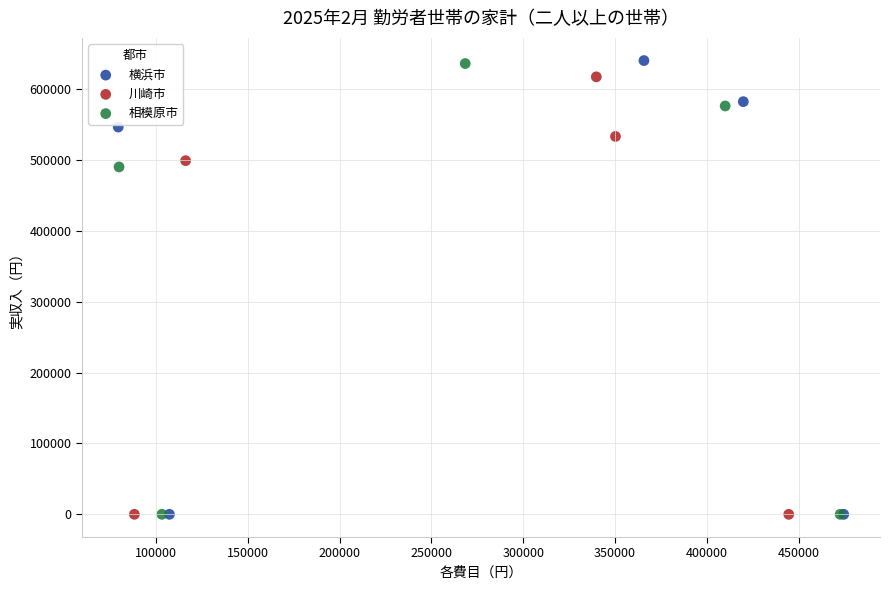

Which series has the widest spread of Y values?

横浜市